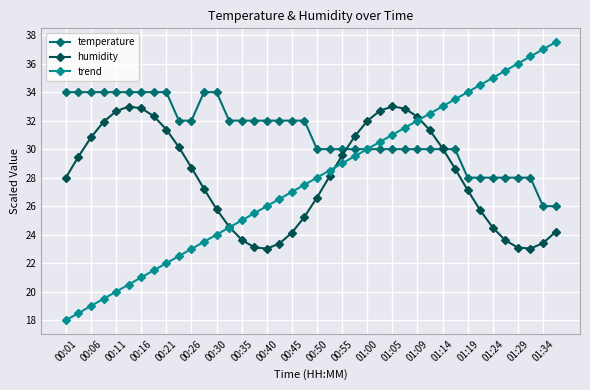

What are all the series names shown in the legend?

temperature, humidity, trend